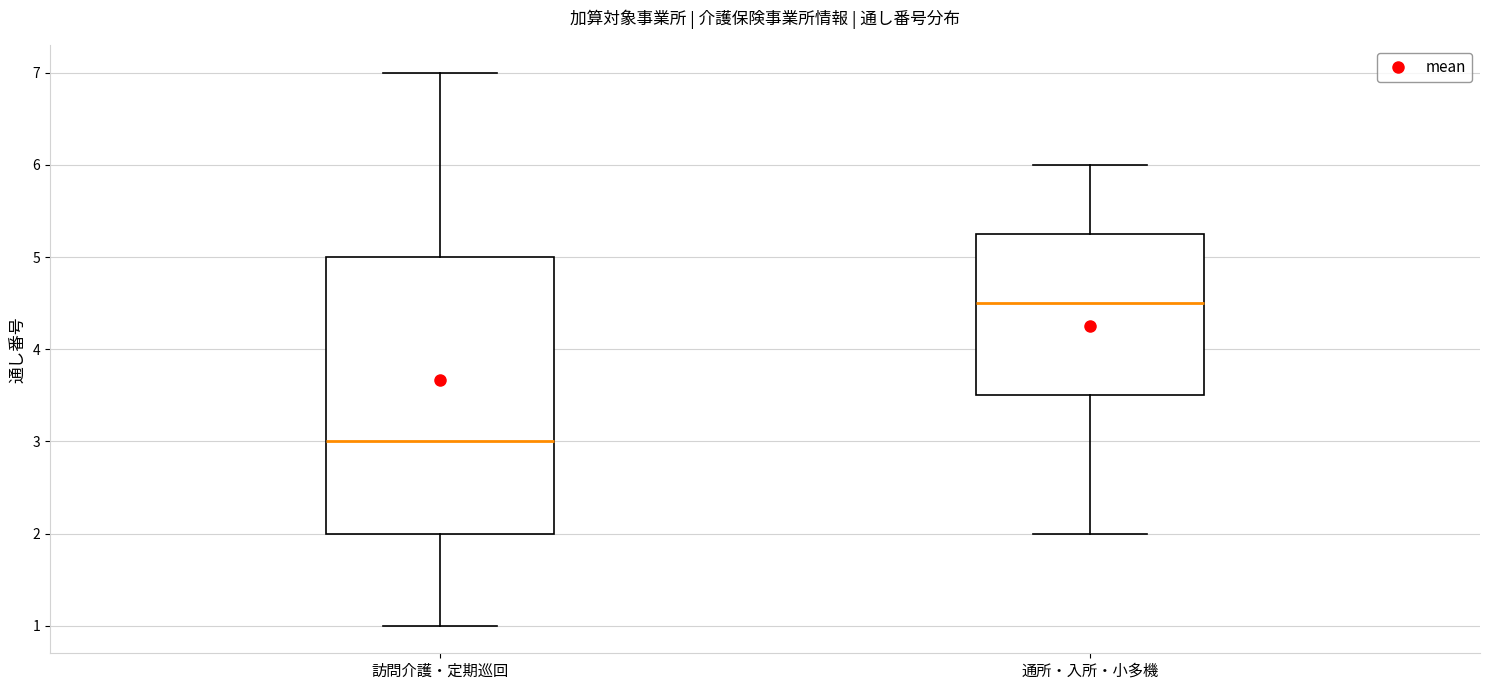

Which box has the lowest median line?

訪問介護・定期巡回